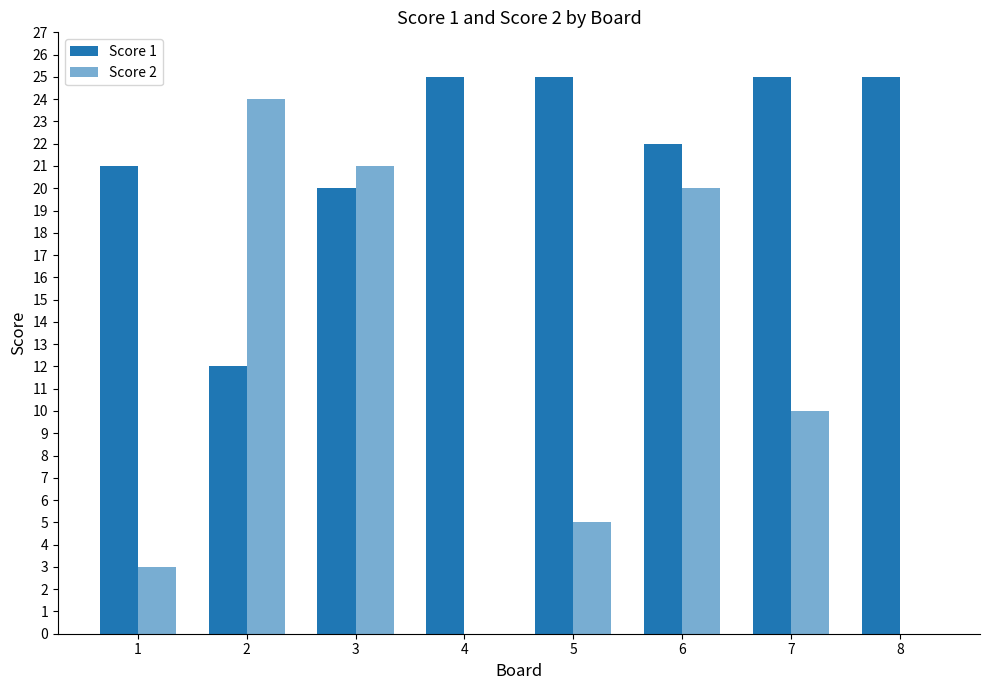

Which category has the lowest value across all series?

4